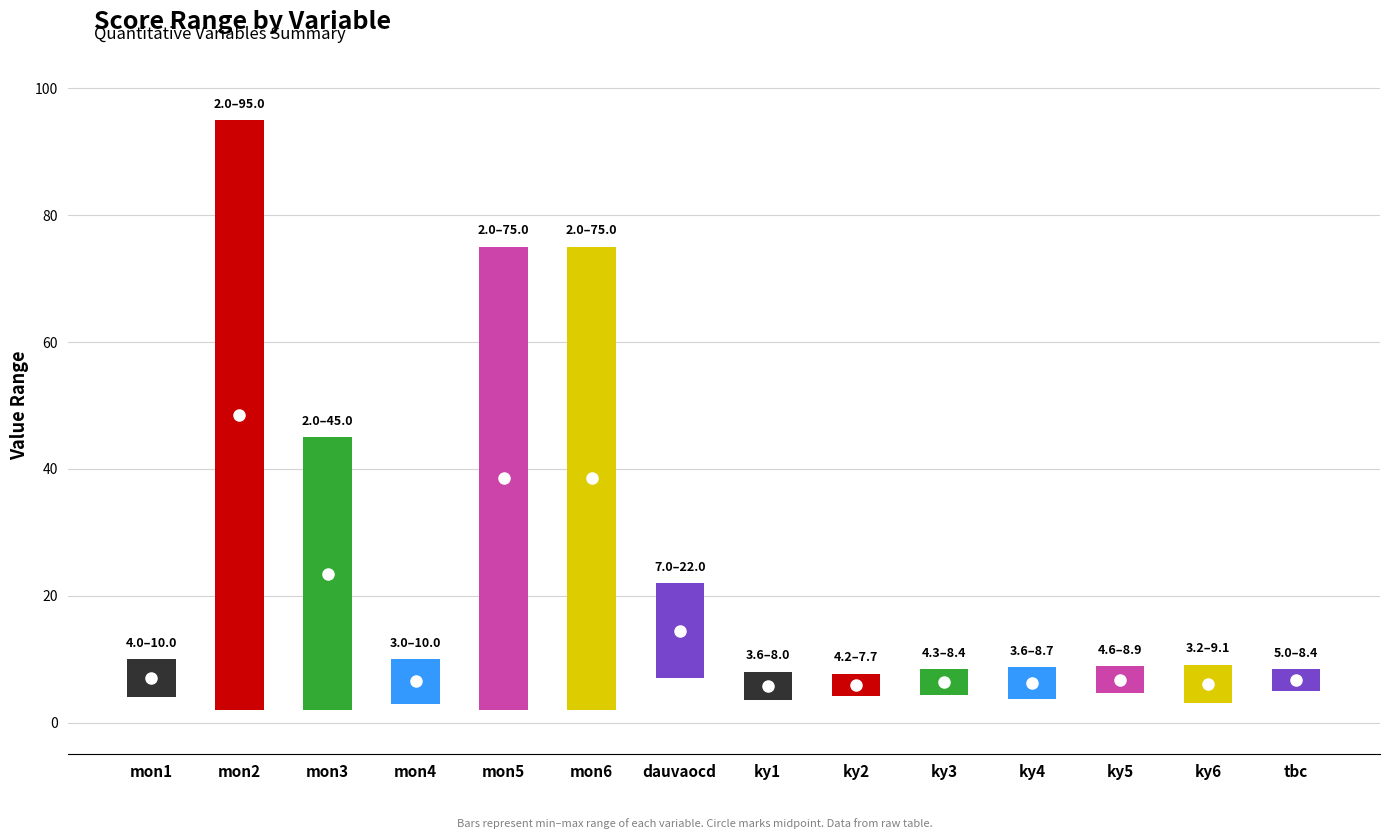

At which category is the sum across all series the highest?

mon2